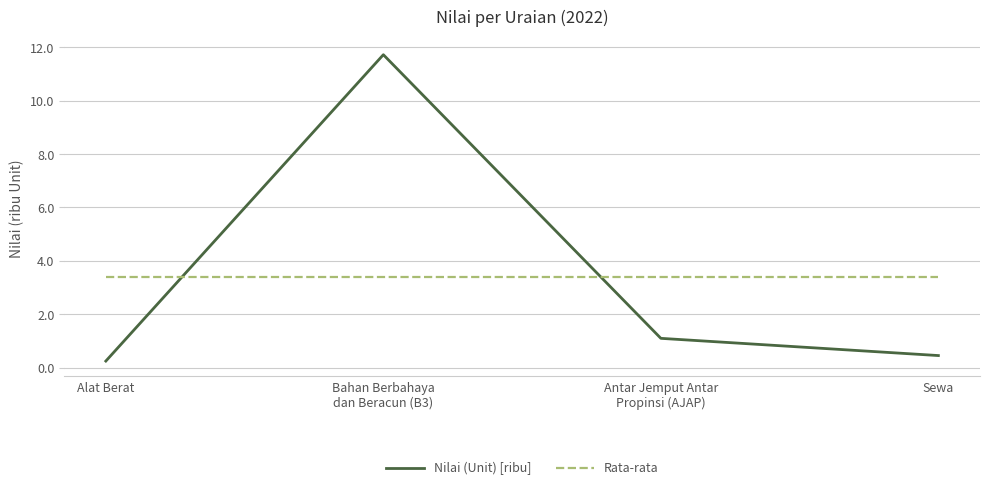

At which category is the sum across all series the highest?

Bahan Berbahaya
dan Beracun (B3)